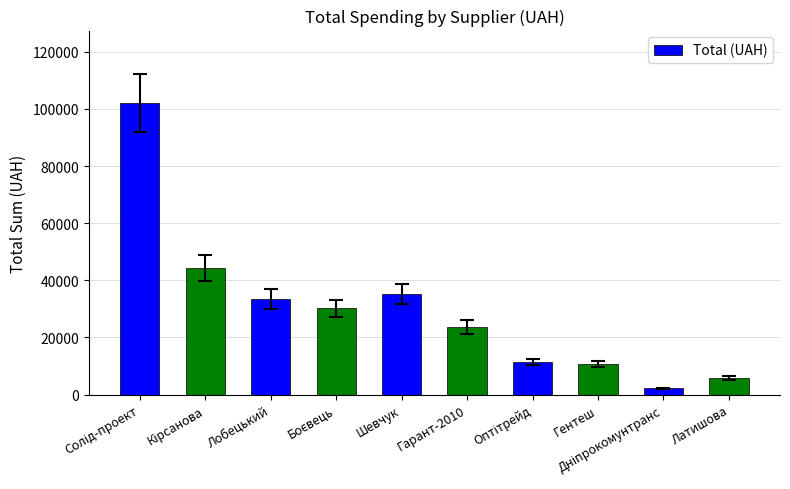

What is the approximate value at Шевчук?

35030.0